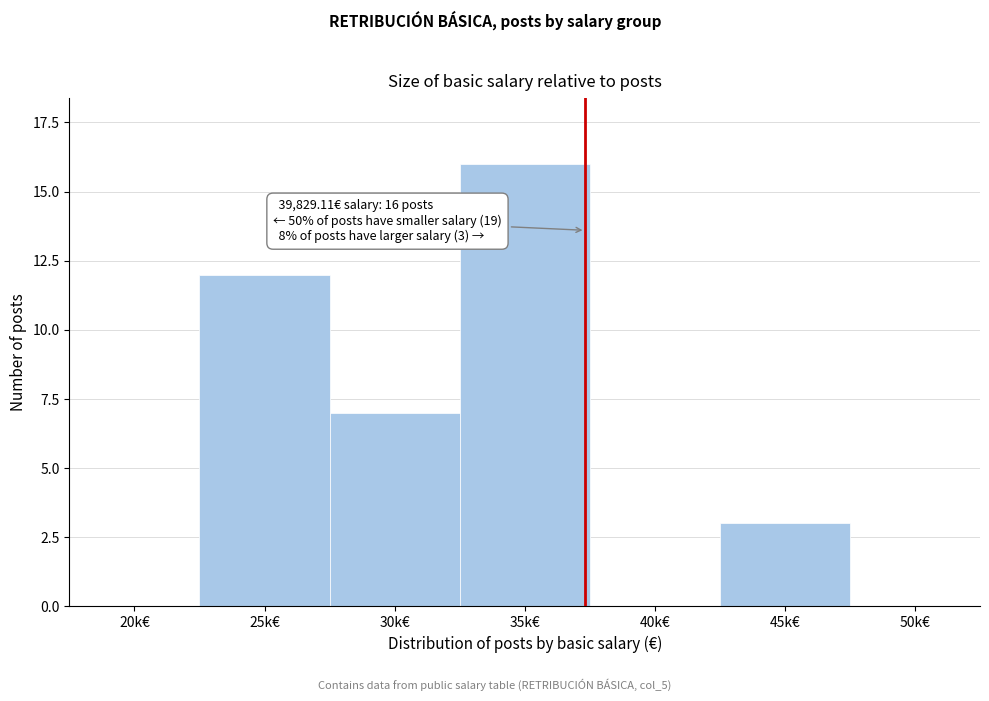

Reading left to right, list all the values displayed in this chart.

20k€=0	25k€=12	30k€=7	35k€=16	40k€=0	45k€=3	50k€=0